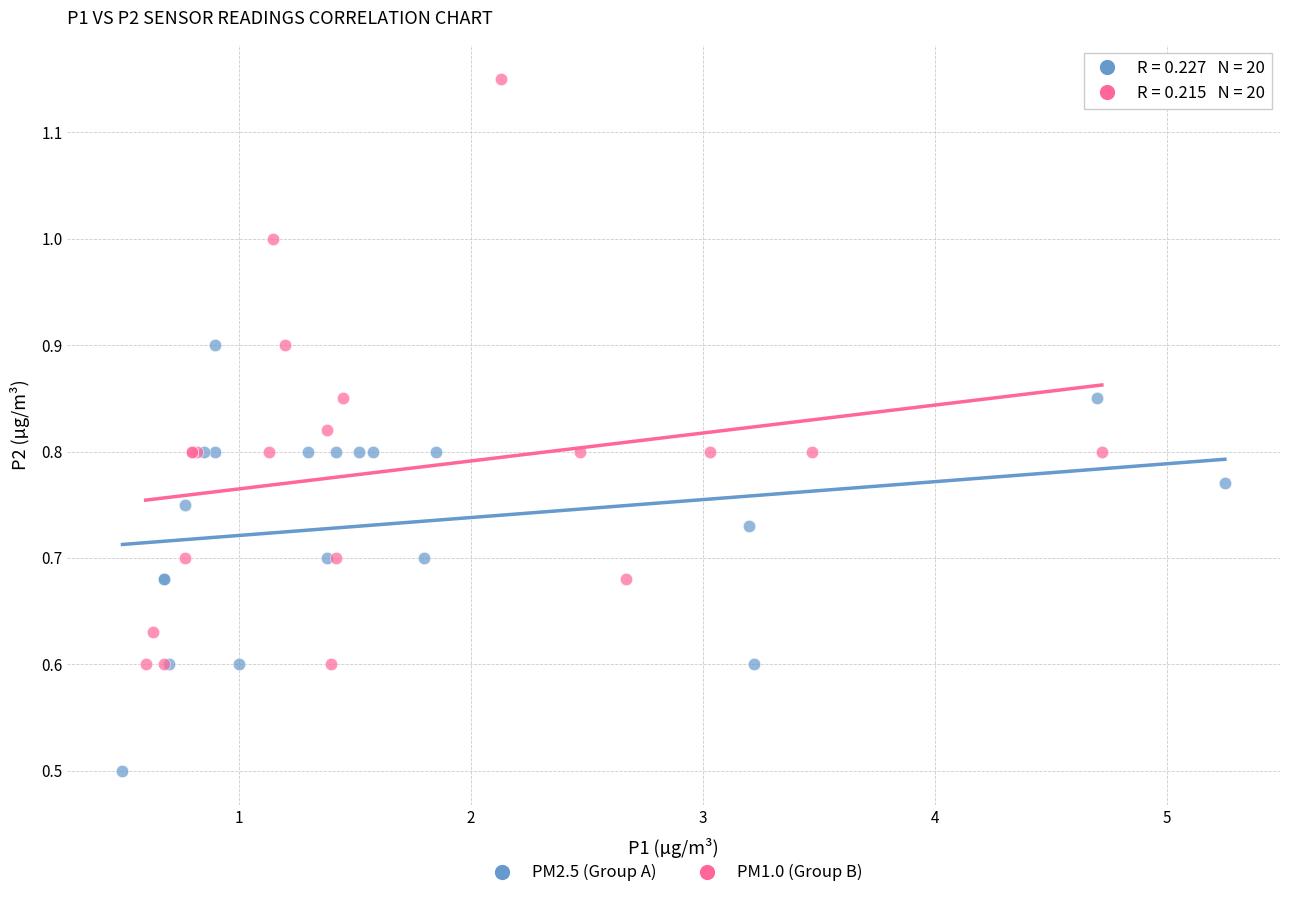

Which series contains the highest Y value?

PM1.0 (Group B)